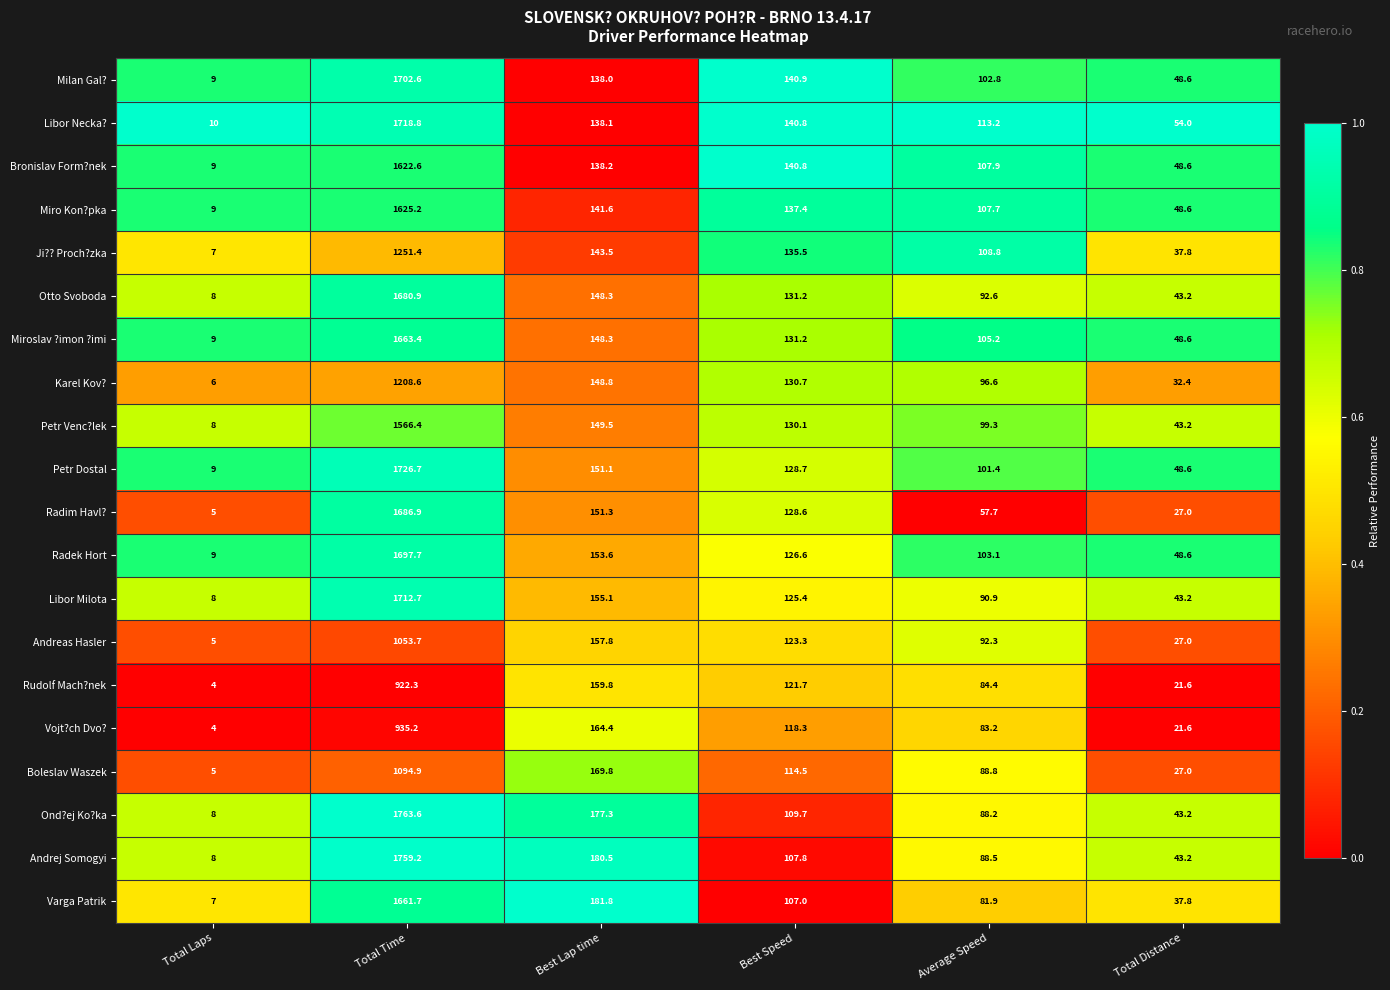

List the series in order of their peak value, lowest first.

Rudolf Mach?nek, Vojt?ch Dvo?, Andreas Hasler, Boleslav Waszek, Karel Kov?, Ji?? Proch?zka, Petr Venc?lek, Bronislav Form?nek, Miro Kon?pka, Varga Patrik, Miroslav ?imon ?imi, Otto Svoboda, Radim Havl?, Radek Hort, Milan Gal?, Libor Milota, Libor Necka?, Petr Dostal, Andrej Somogyi, Ond?ej Ko?ka